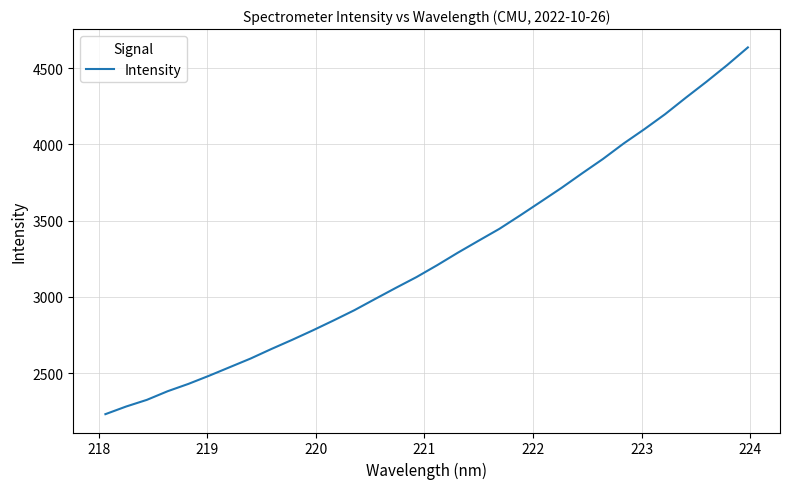

What is the greatest value displayed?

4636.7